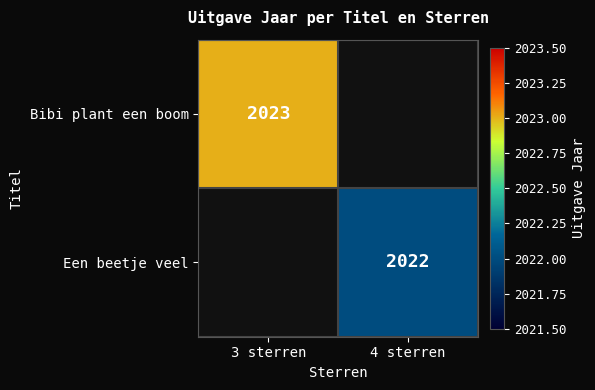

True or false: Een beetje veel has a value of 1306 at 4 sterren.

False